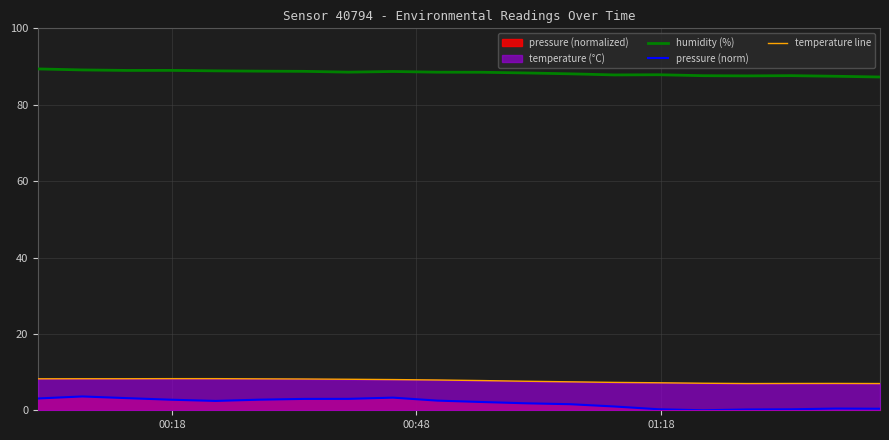

What is the difference between the maximum and second lowest values in the pressure (norm) series?

3.4